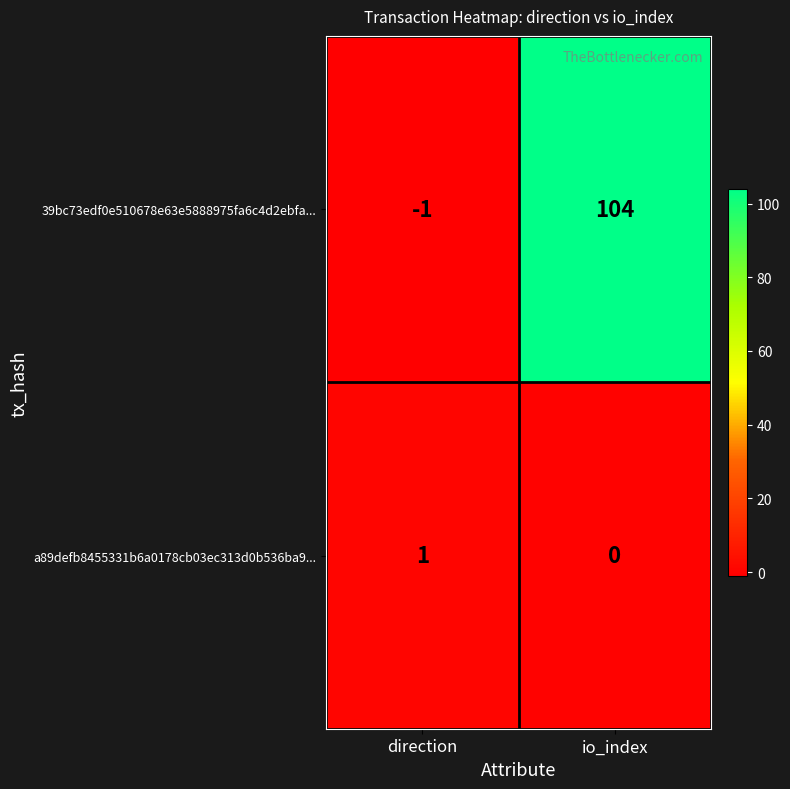

Rank the series by their average value, from lowest to highest.

a89defb8455331b6a0178cb03ec313d0b536ba9..., 39bc73edf0e510678e63e5888975fa6c4d2ebfa...